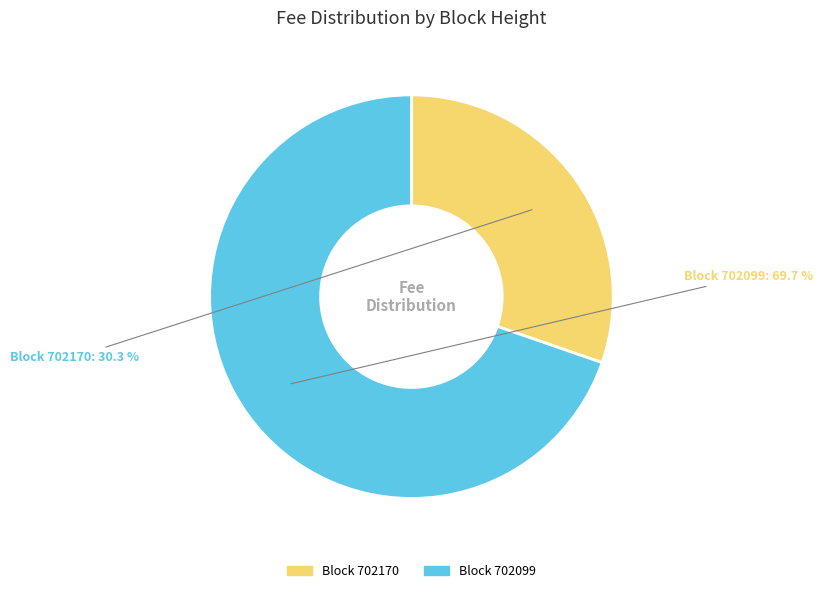

Which slice is the largest?

Block 702099